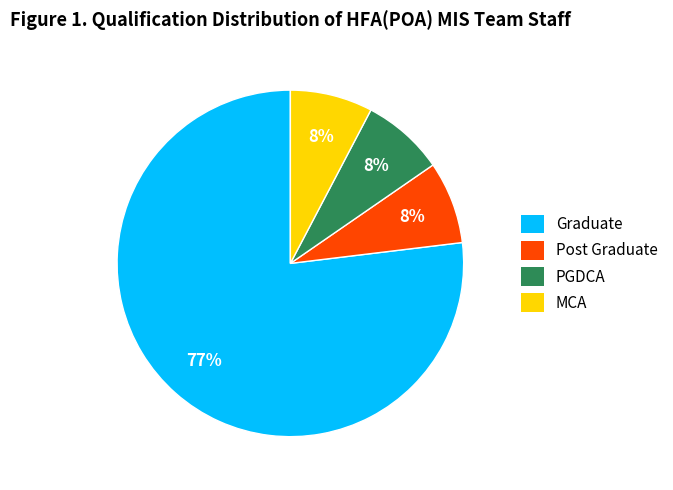

Which slice represents more than half of the pie?

Graduate